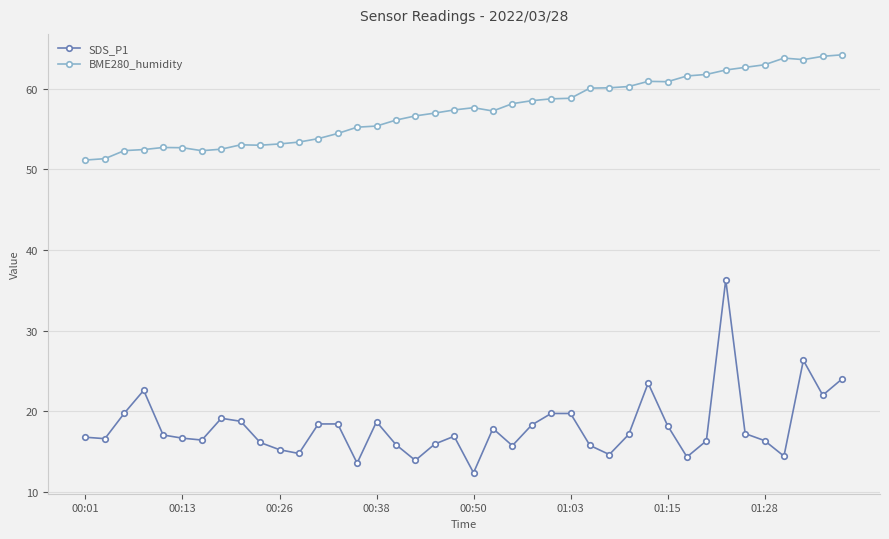

Rank the series by their maximum value, from lowest to highest.

SDS_P1, BME280_humidity